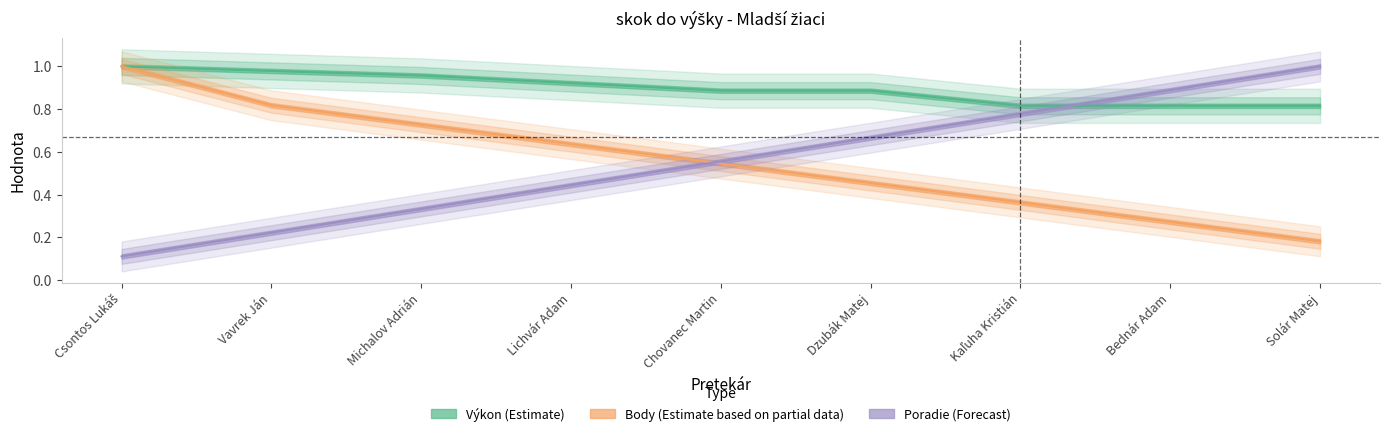

What is the maximum value for Poradie?

1.0